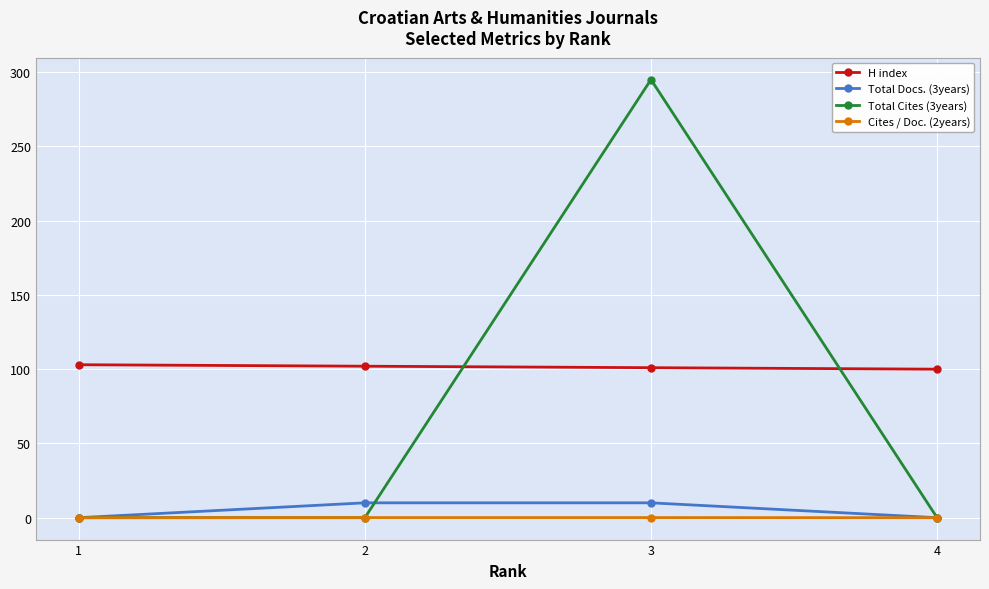

What are all the series names shown in the legend?

H index, Total Docs. (3years), Total Cites (3years), Cites / Doc. (2years)